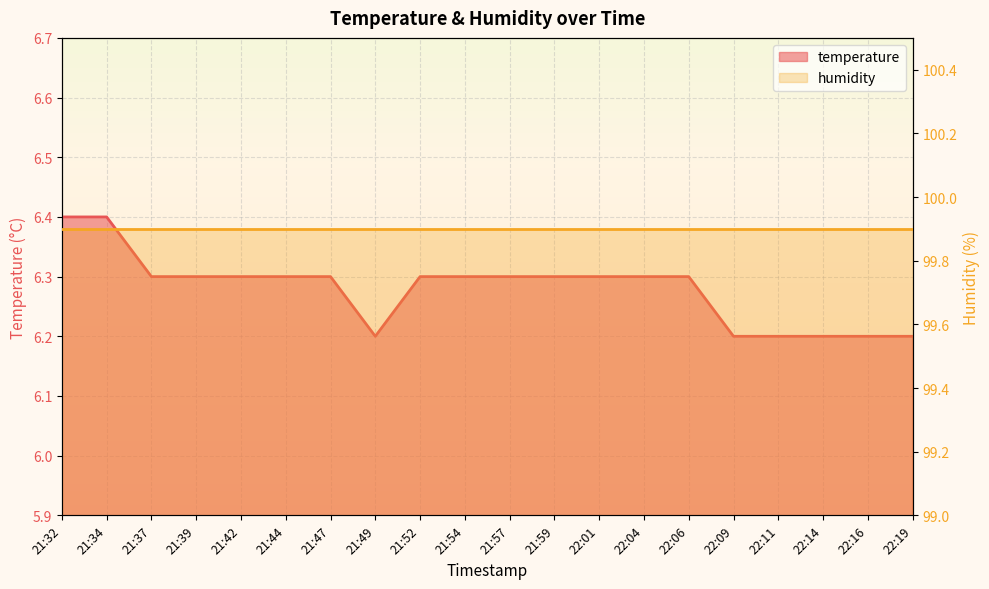

Is it true that the value at 21:52 is 10.4?

False